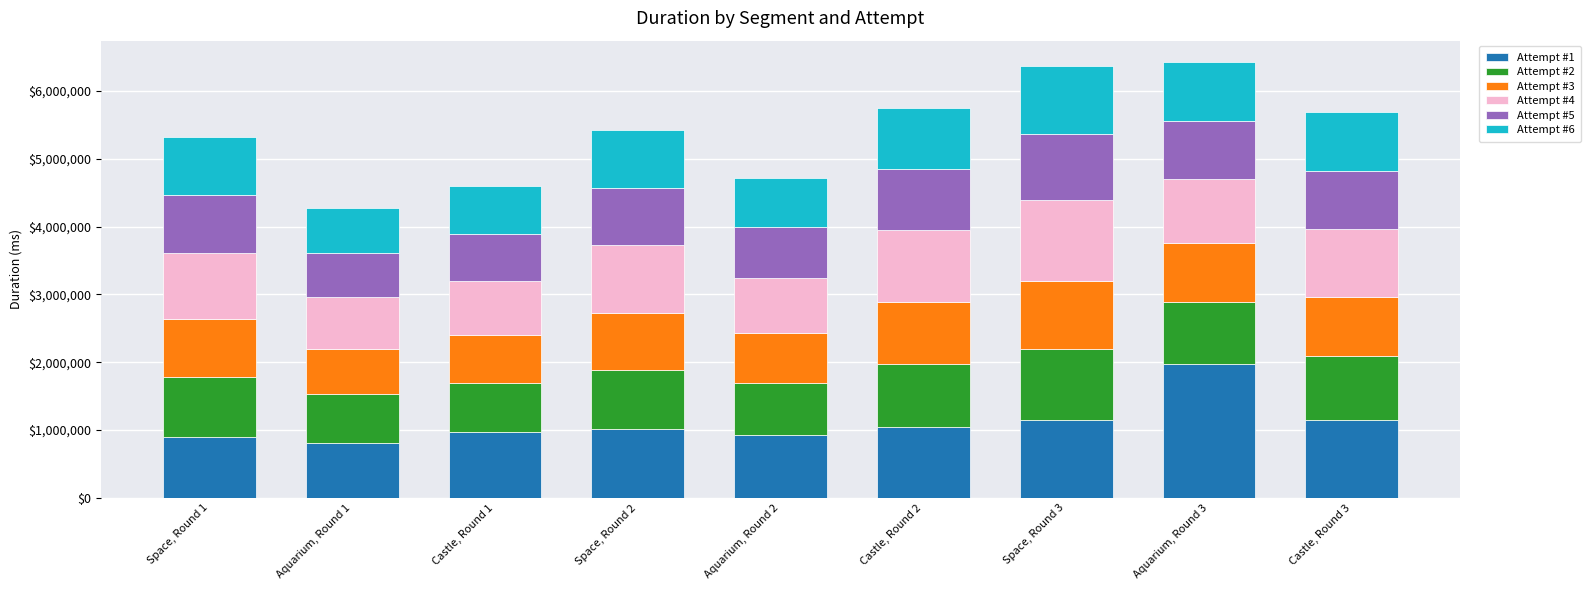

What is the total value across all series at Space, Round 2?

5422873